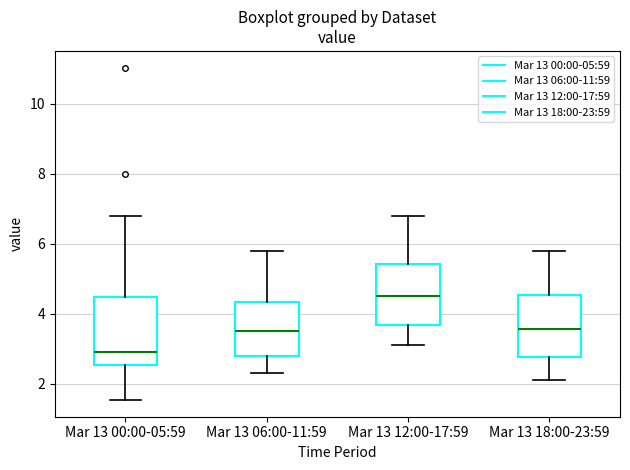

Which box's median line is the highest?

Mar 13 12:00-17:59